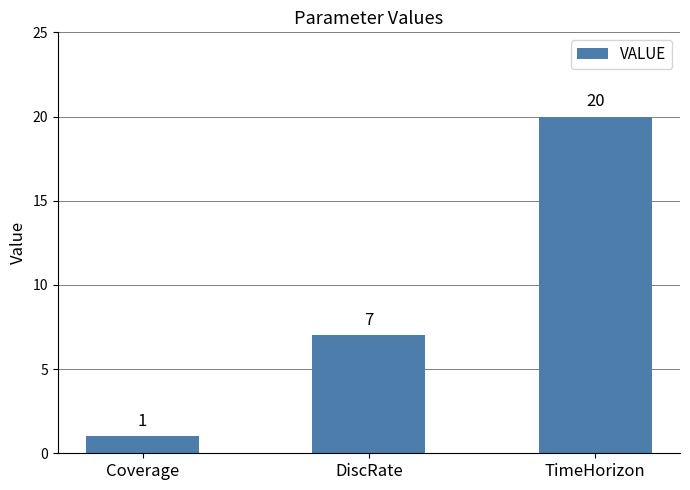

Reading left to right, extract all data points from this chart.

Coverage=1	DiscRate=7	TimeHorizon=20